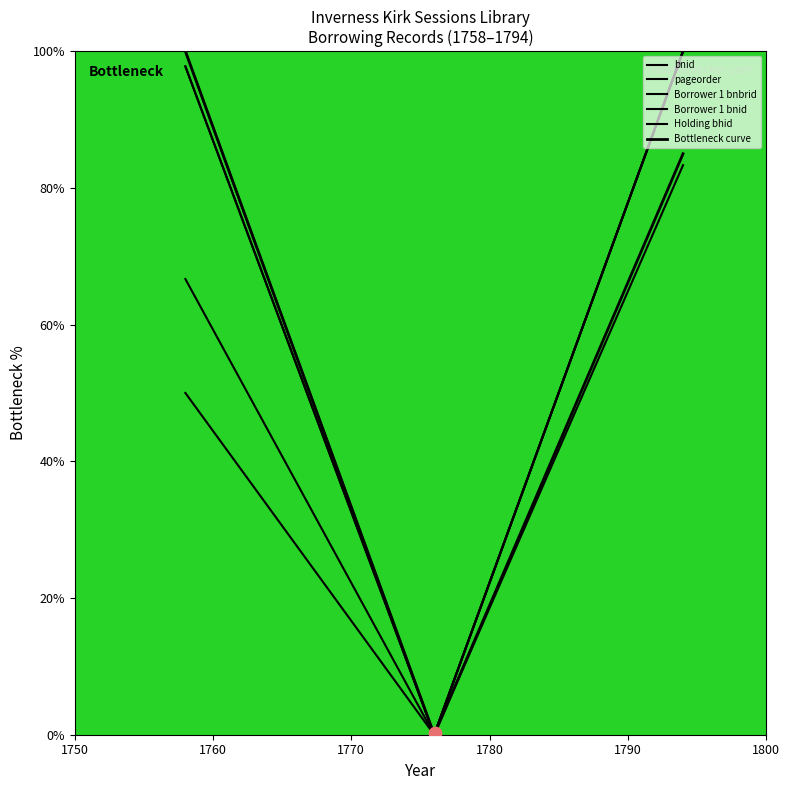

Which series has the largest Y range (max minus min)?

bnid